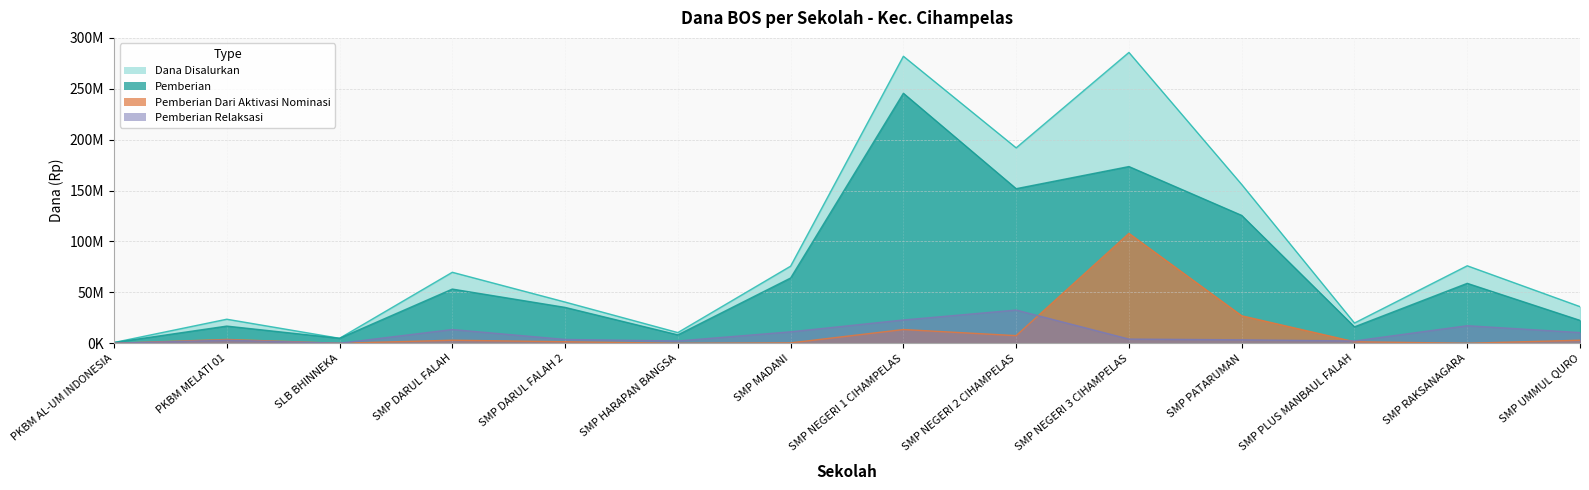

What is the value of the Dana Disalurkan point at the 10th from the left?

285750000